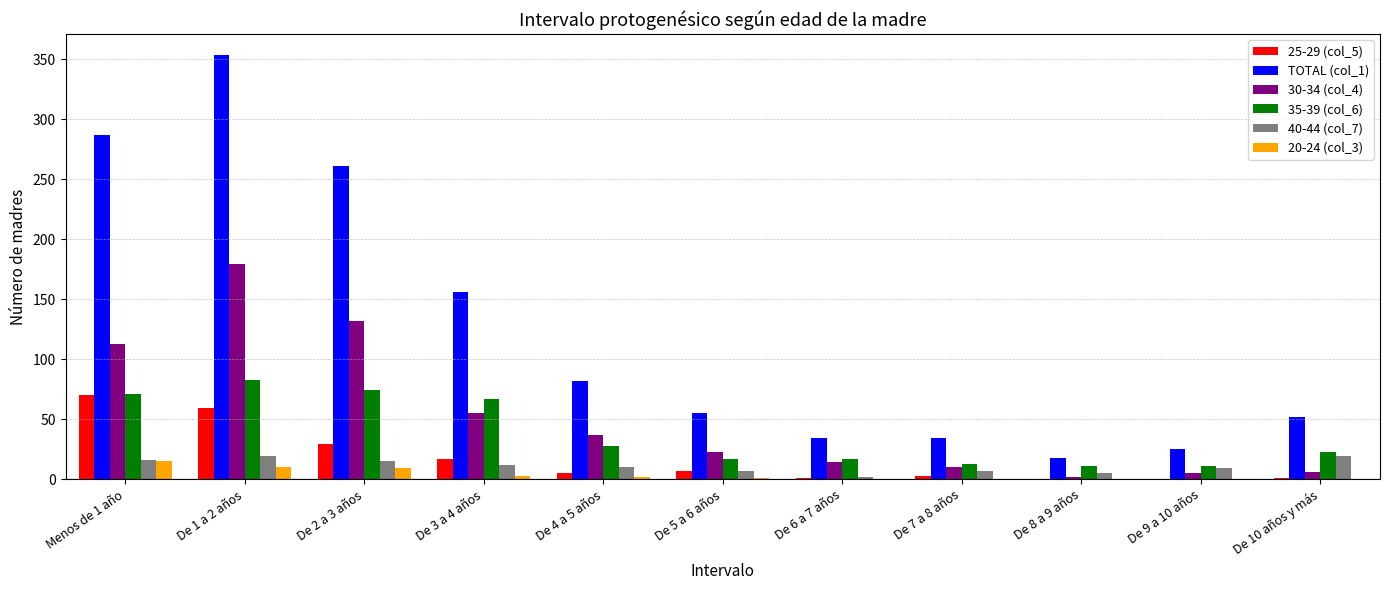

Which series has the largest total across all categories?

TOTAL (col_1)